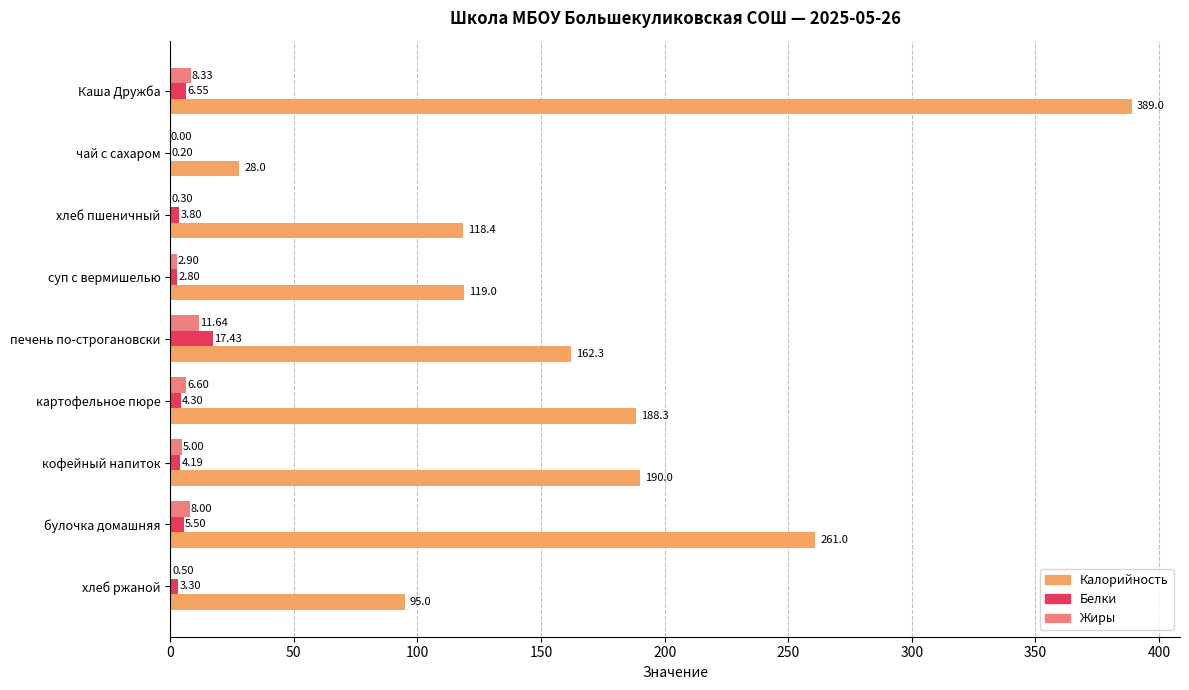

At which label is Белки closest to 8?

Каша Дружба